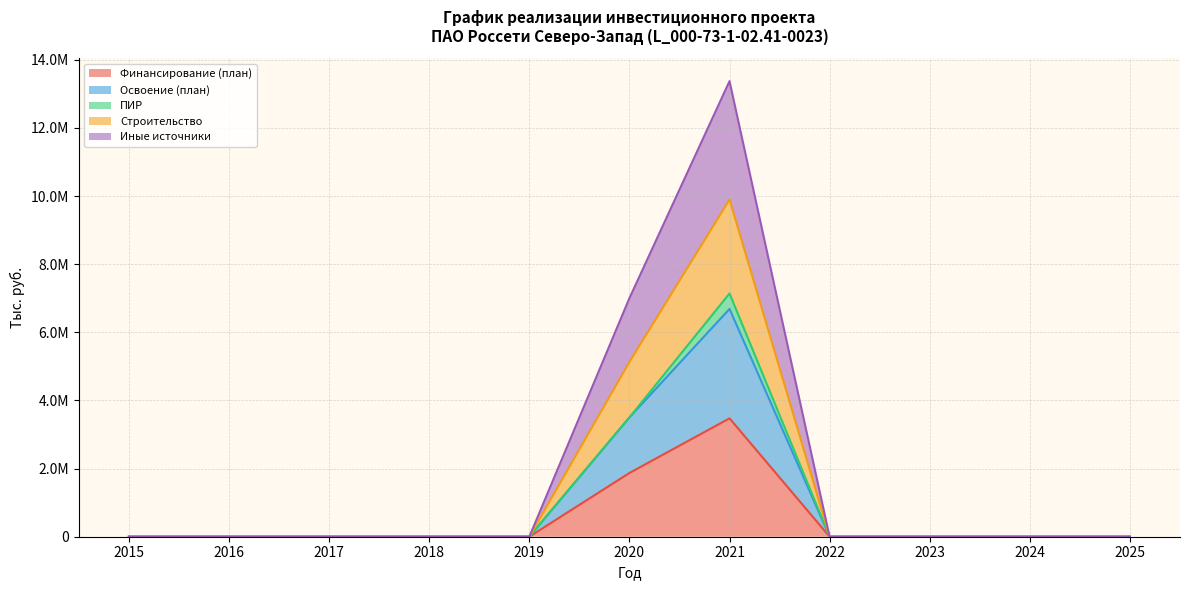

True or false: Иные источники has more than 1 interior local peaks.

False